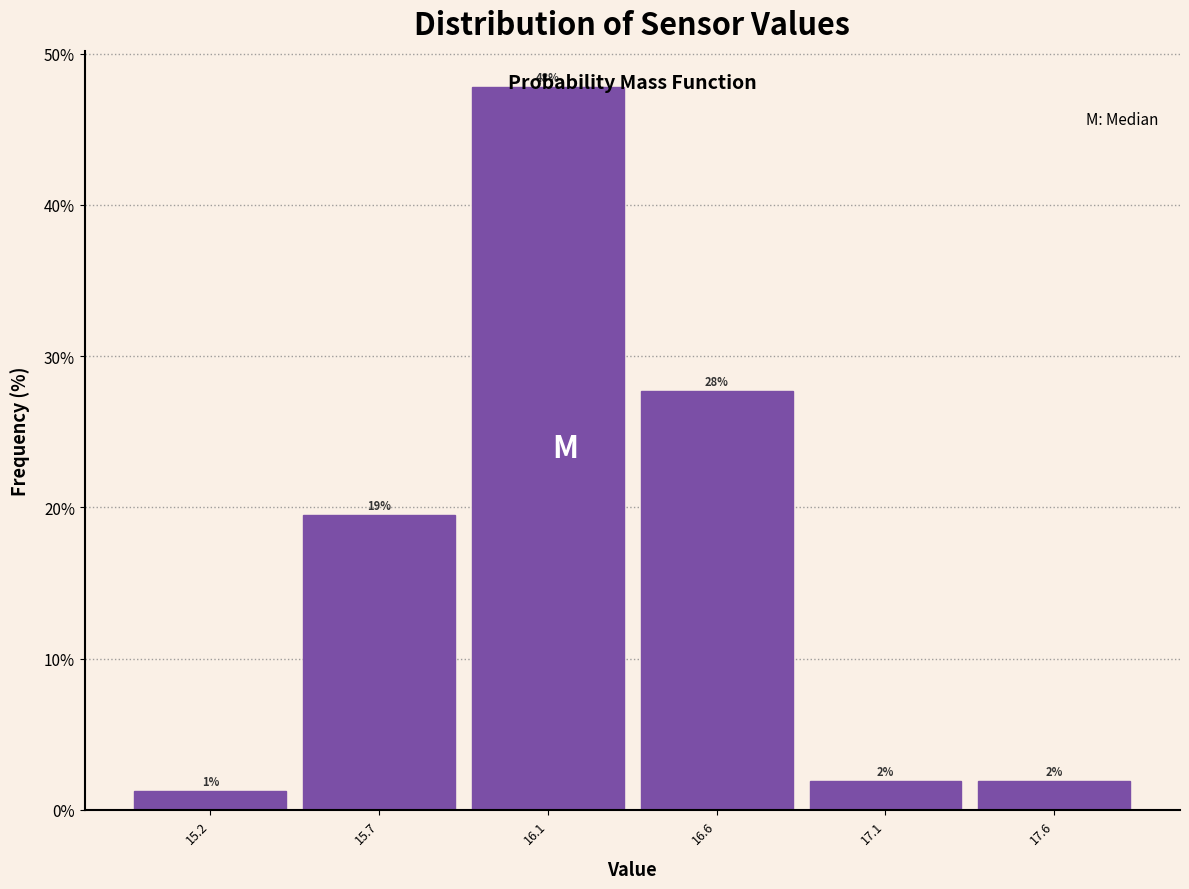

Are the bars horizontal?

No